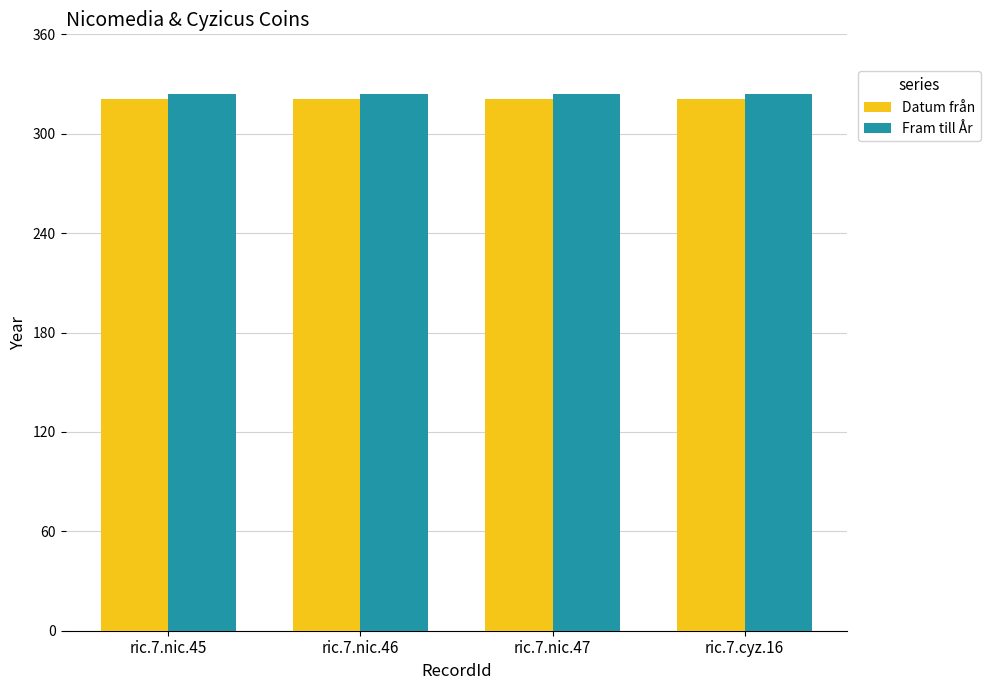

What is the greatest value displayed?

324